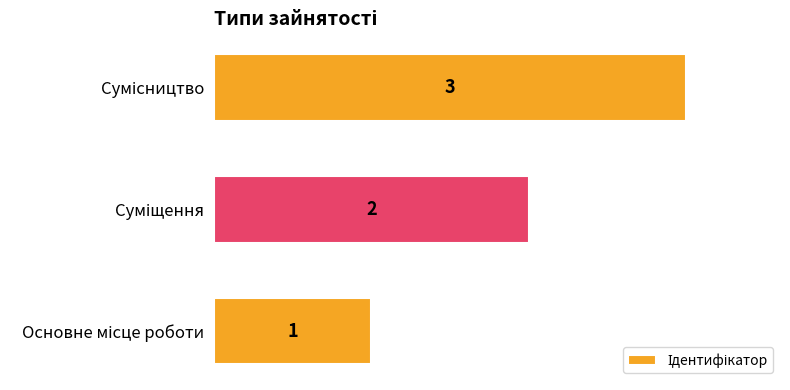

How many values are between 1 and 3?

3